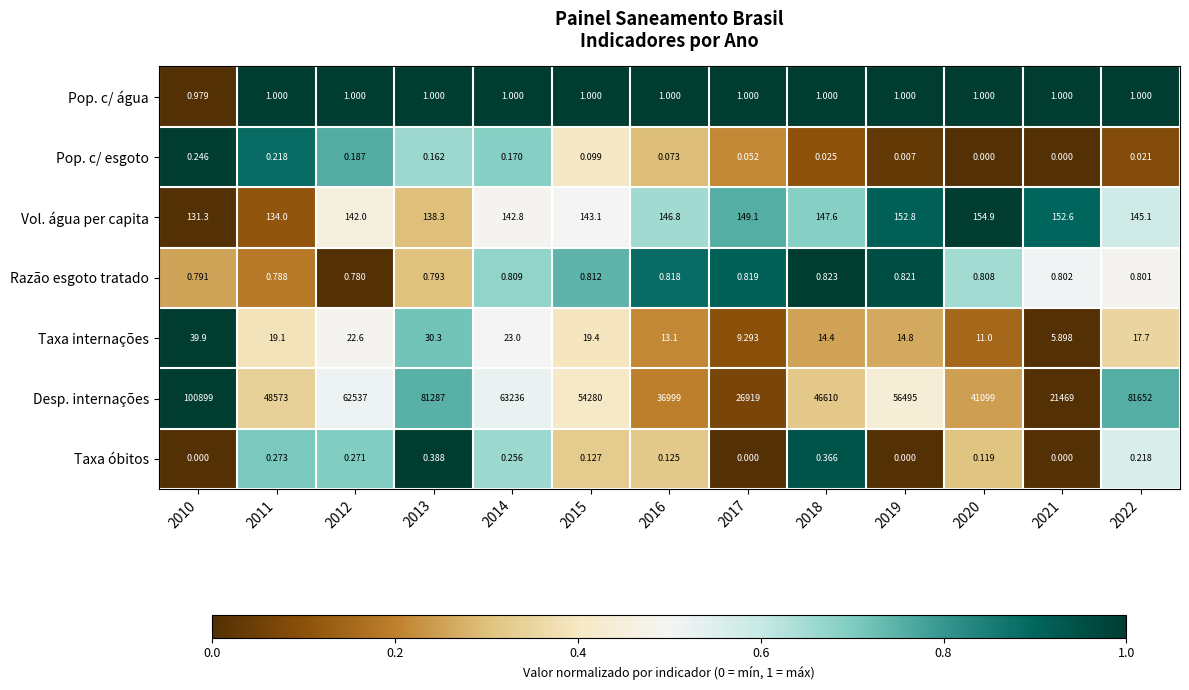

Between 2018 and 2019, which series saw the biggest shift?

Desp. internações